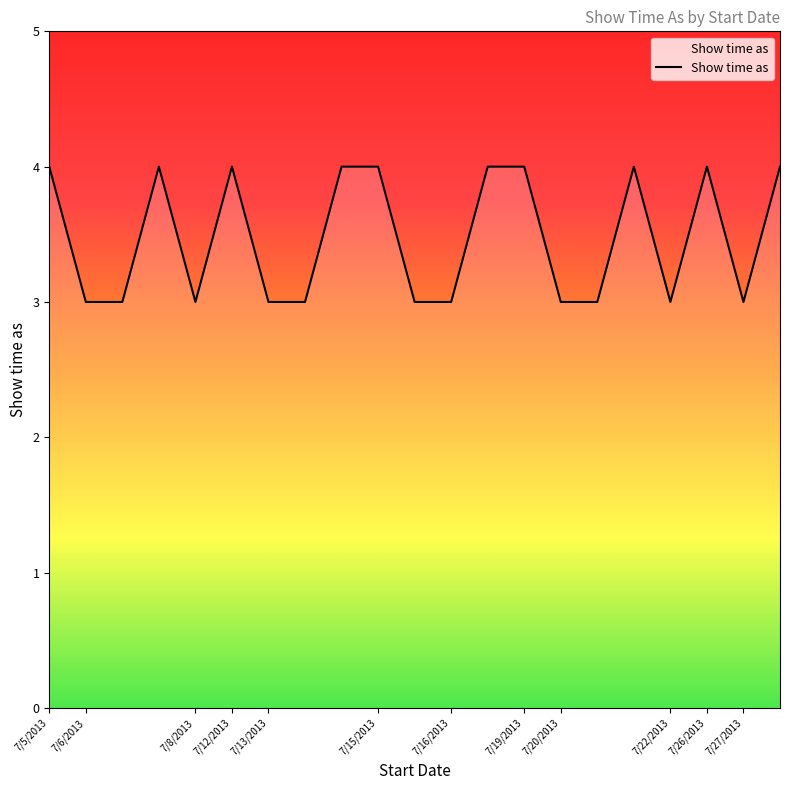

How many lines are shown in the chart?

1